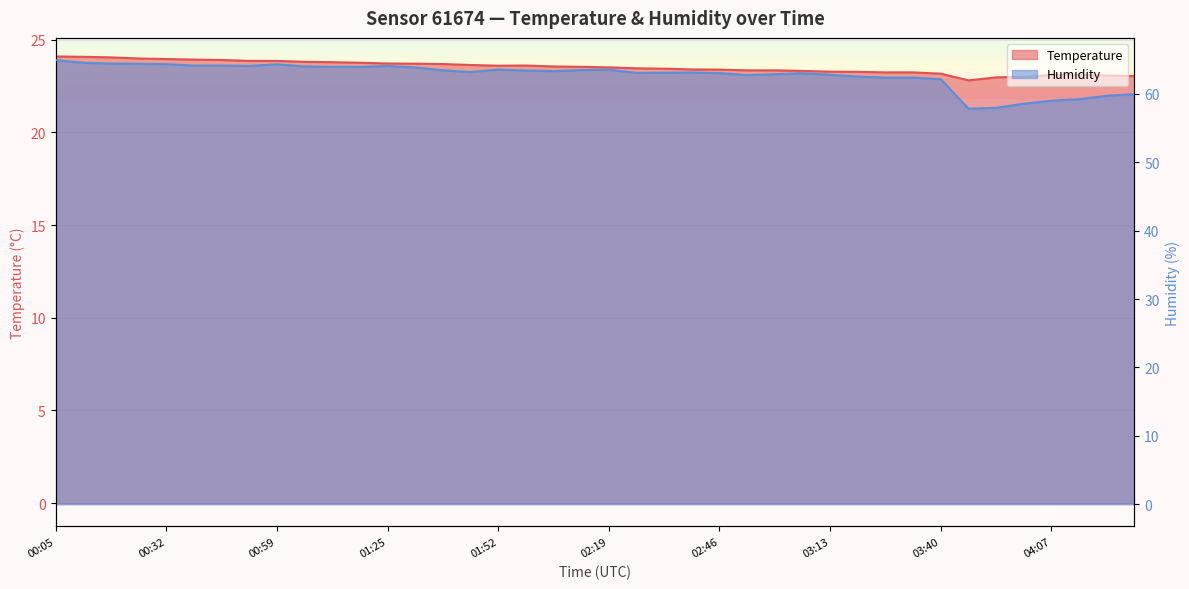

In Humidity, how many points are higher than both neighbors (excluding endpoints)?

6